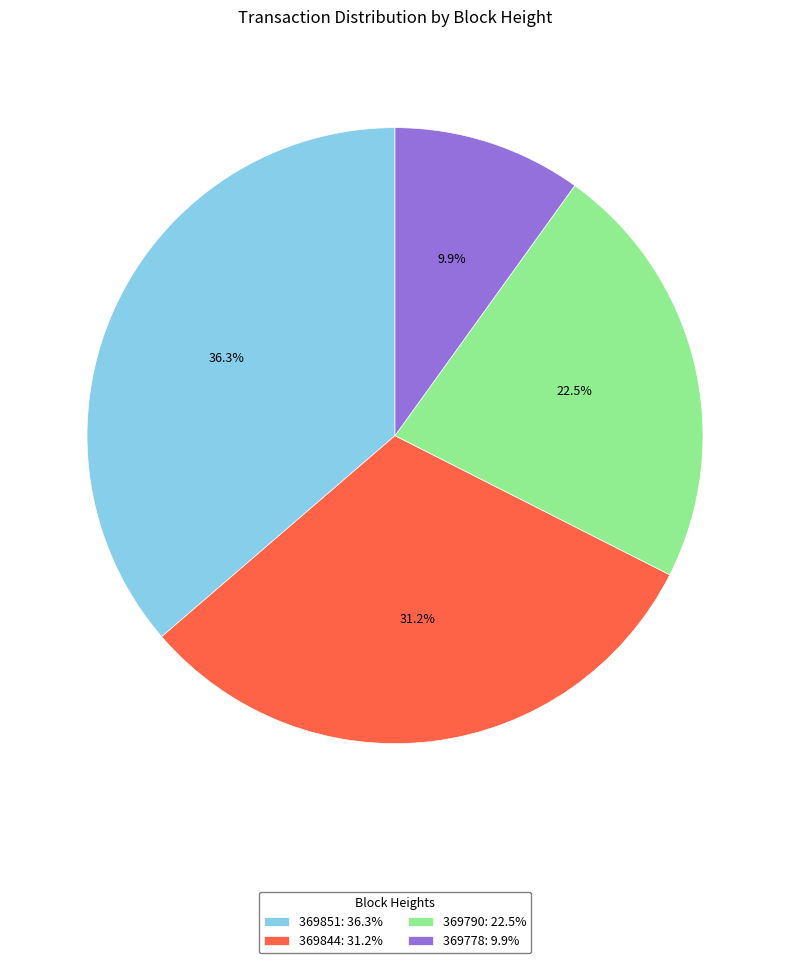

Rank the categories by value from highest to lowest.

369851: 36.3%, 369844: 31.2%, 369790: 22.5%, 369778: 9.9%